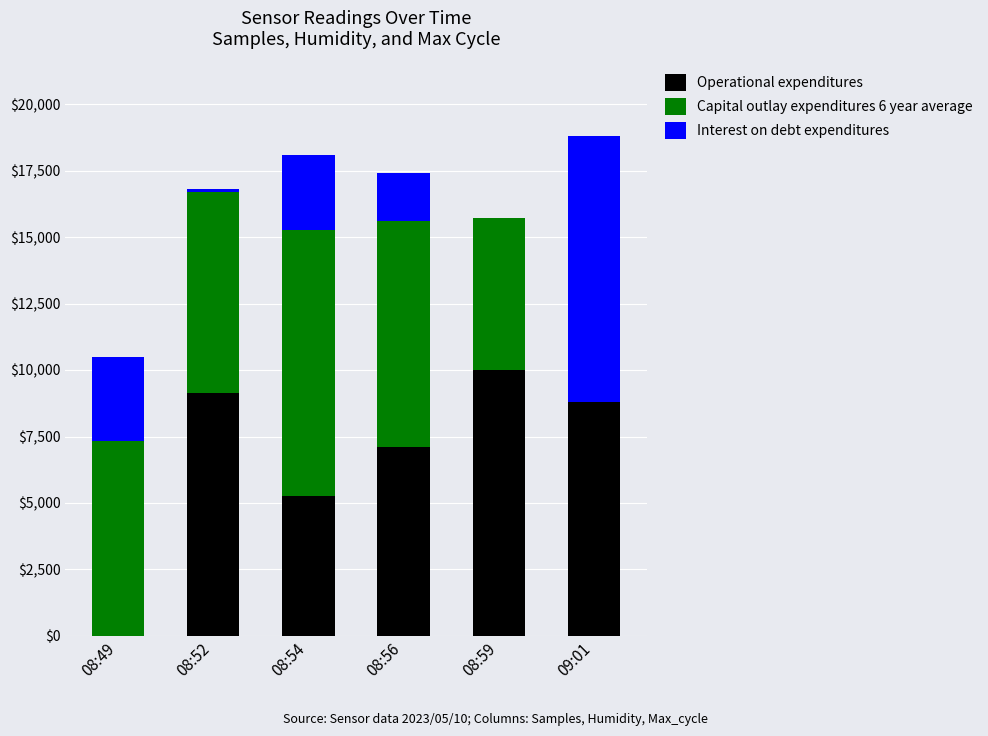

At which label does Operational expenditures reach its peak?

08:59